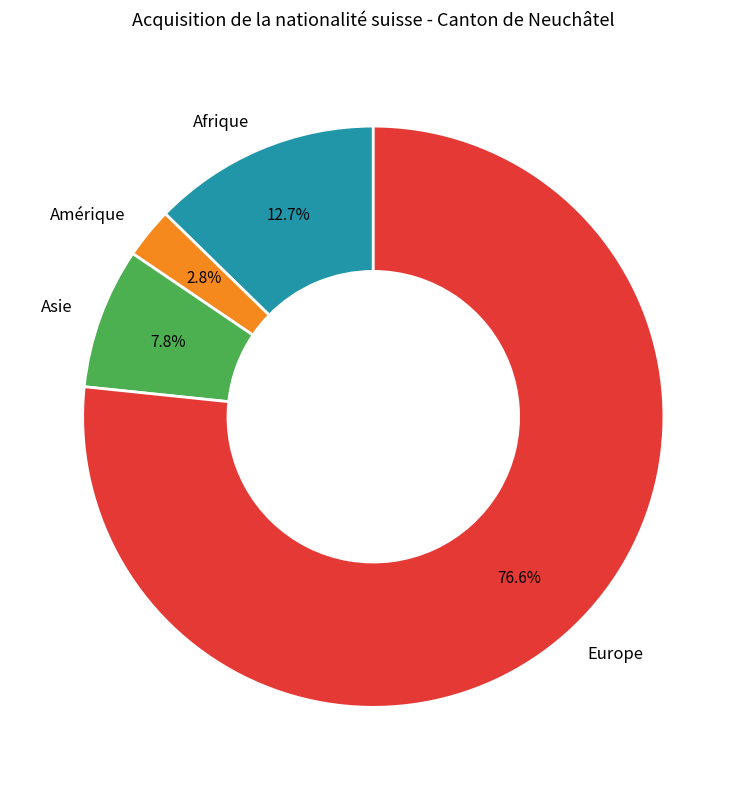

Rank the categories by value from lowest to highest.

Amérique, Asie, Afrique, Europe